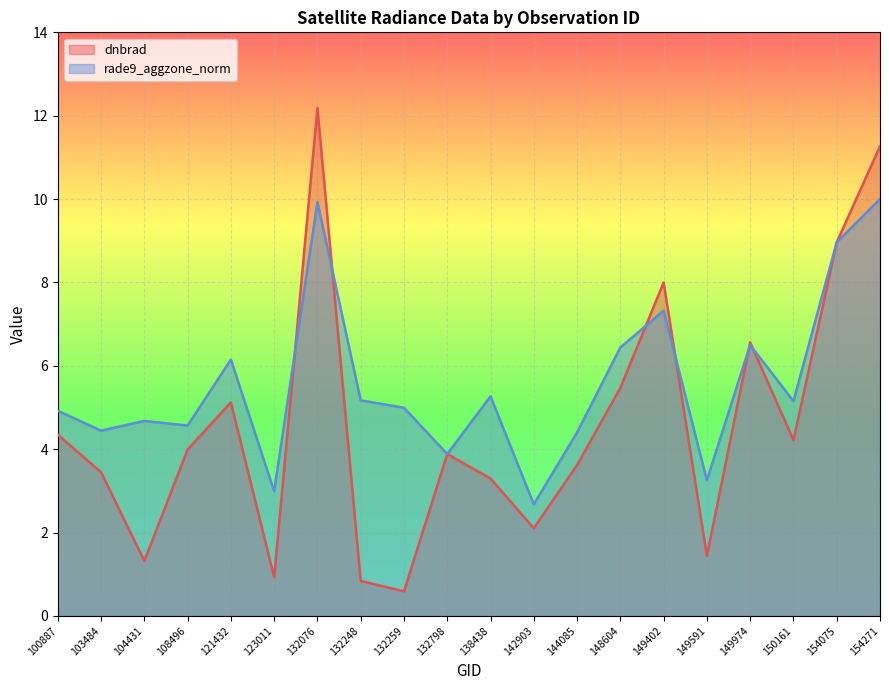

What value does the rade9_aggzone_norm series have at 154075?

9.0